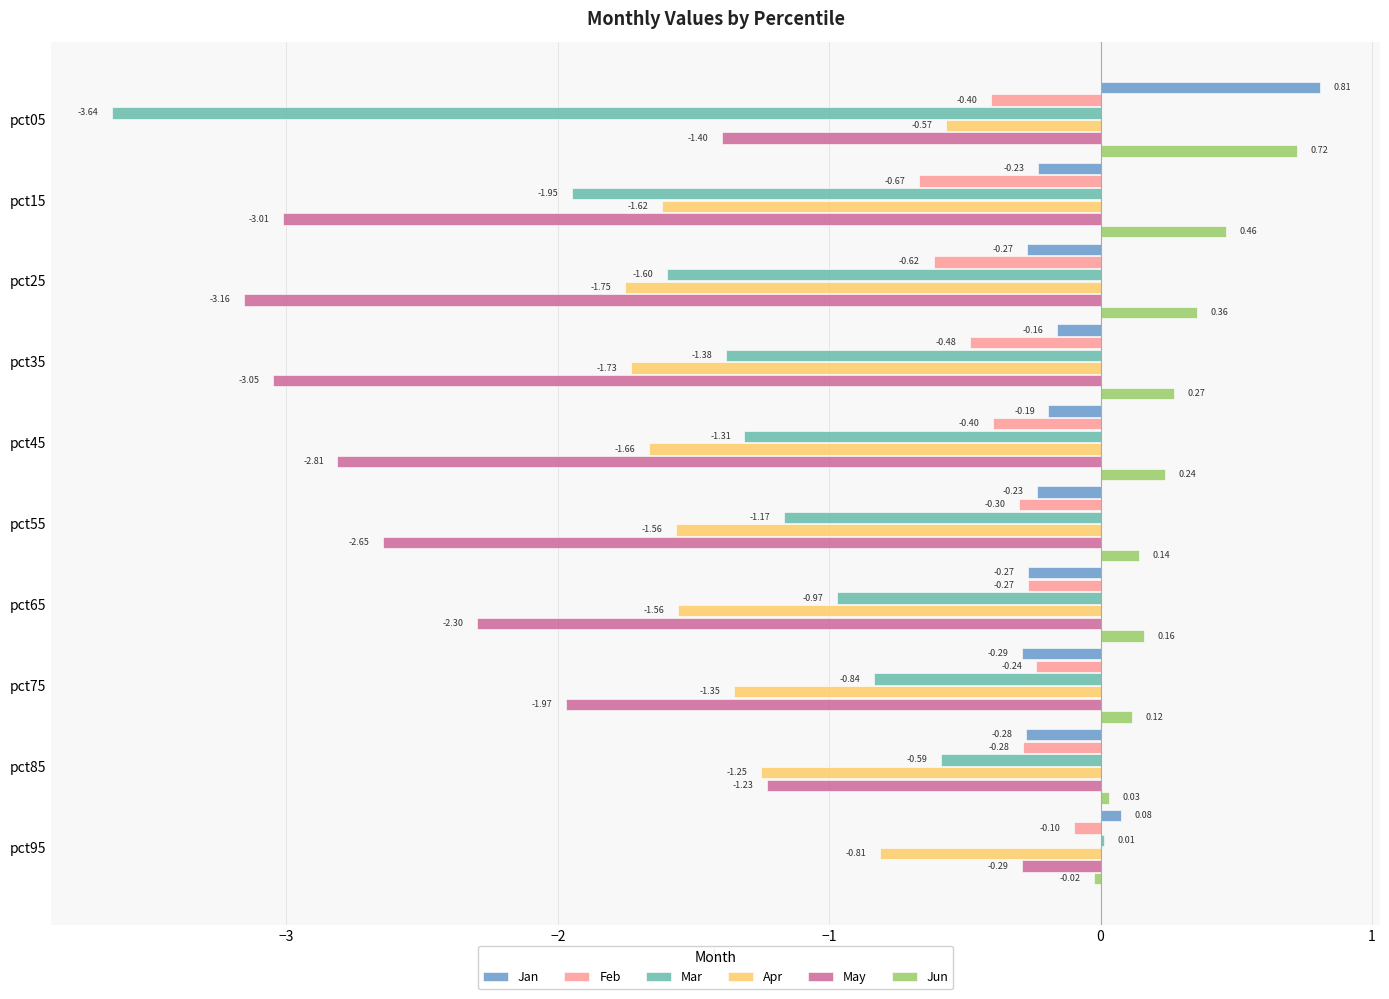

What is the sum of the Jan values at pct35 and pct55?

-0.4